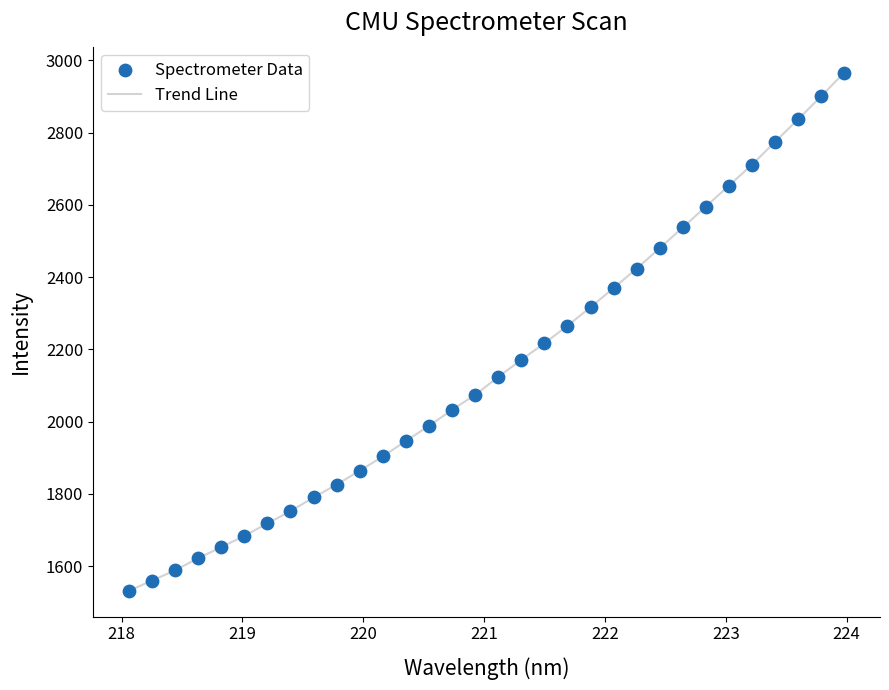

What is the greatest value displayed?

2965.9